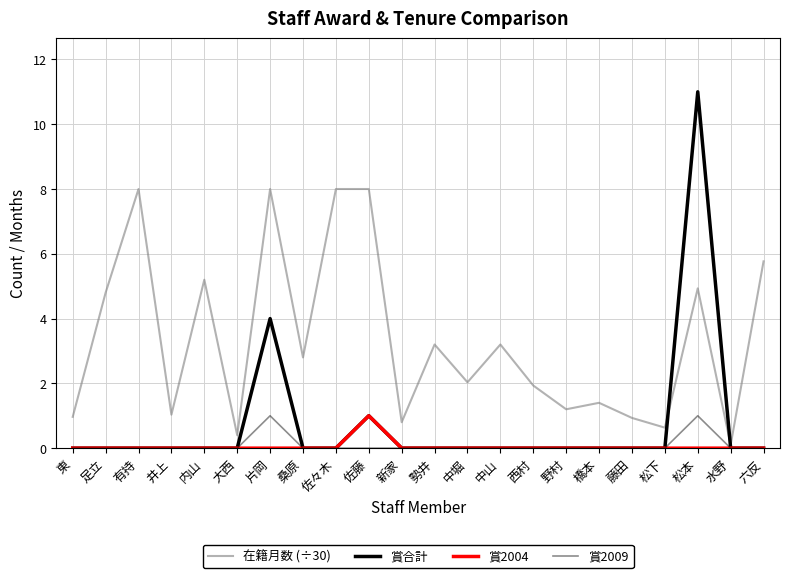

Is the value of 賞2004 at 中山 greater than the value of 賞2009 at 有持?

No